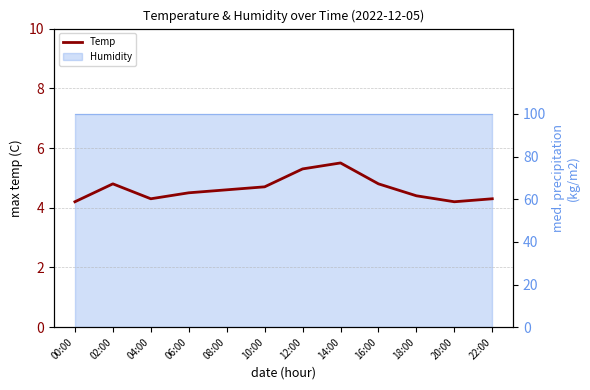

Rank the categories by value from lowest to highest.

00:00, 20:00, 04:00, 22:00, 18:00, 06:00, 08:00, 10:00, 02:00, 16:00, 12:00, 14:00